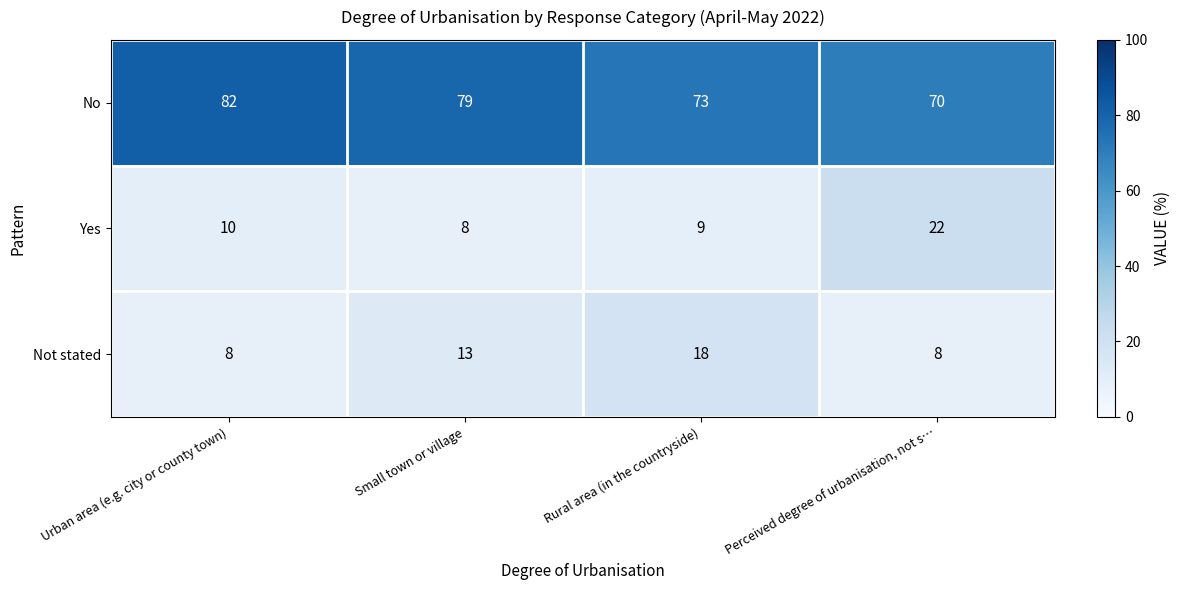

What is the difference between the maximum and minimum values in the Yes series?

14